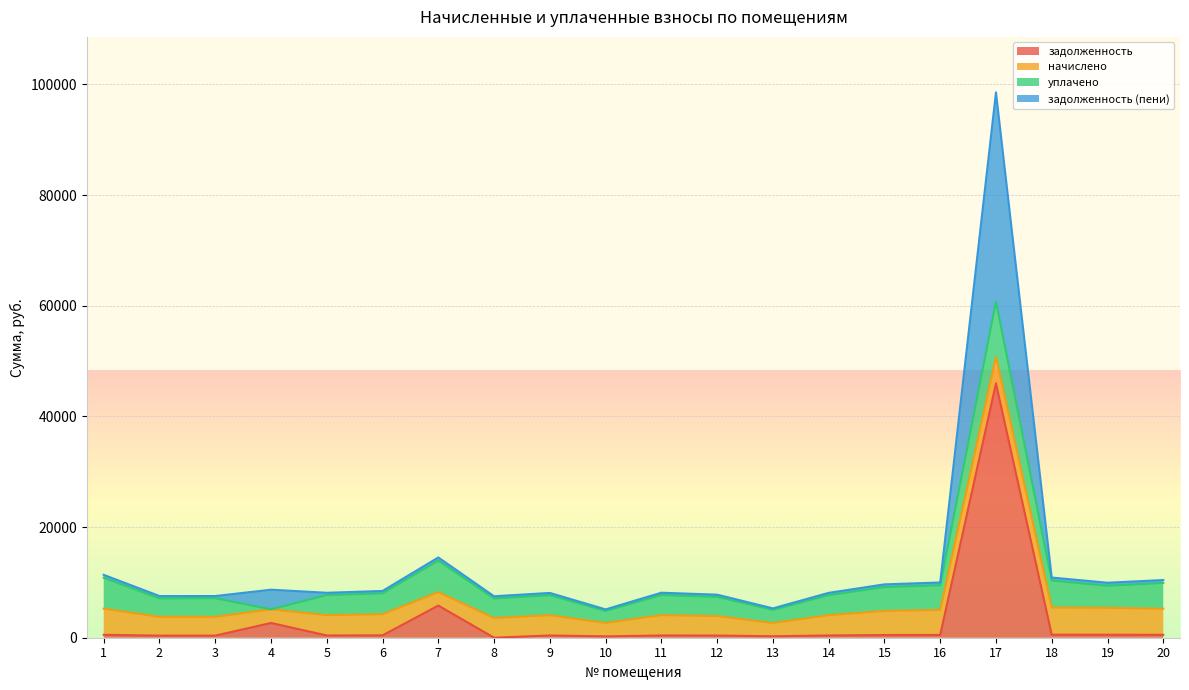

What are all the series names shown in the legend?

задолженность, начислено, уплачено, задолженность (пени)